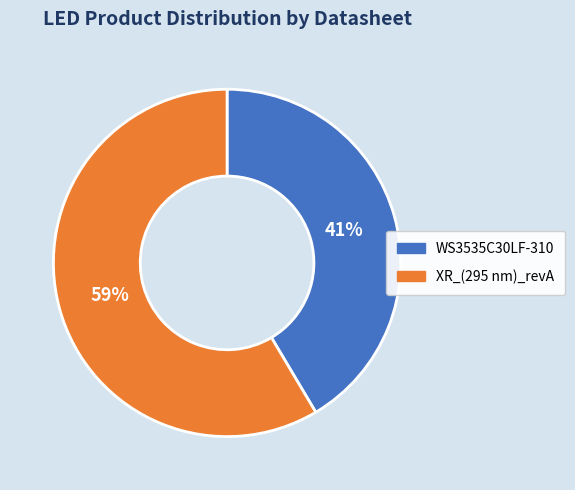

Is the sum of XR_(295 nm)_revA and WS3535C30LF-310 greater than half?

Yes